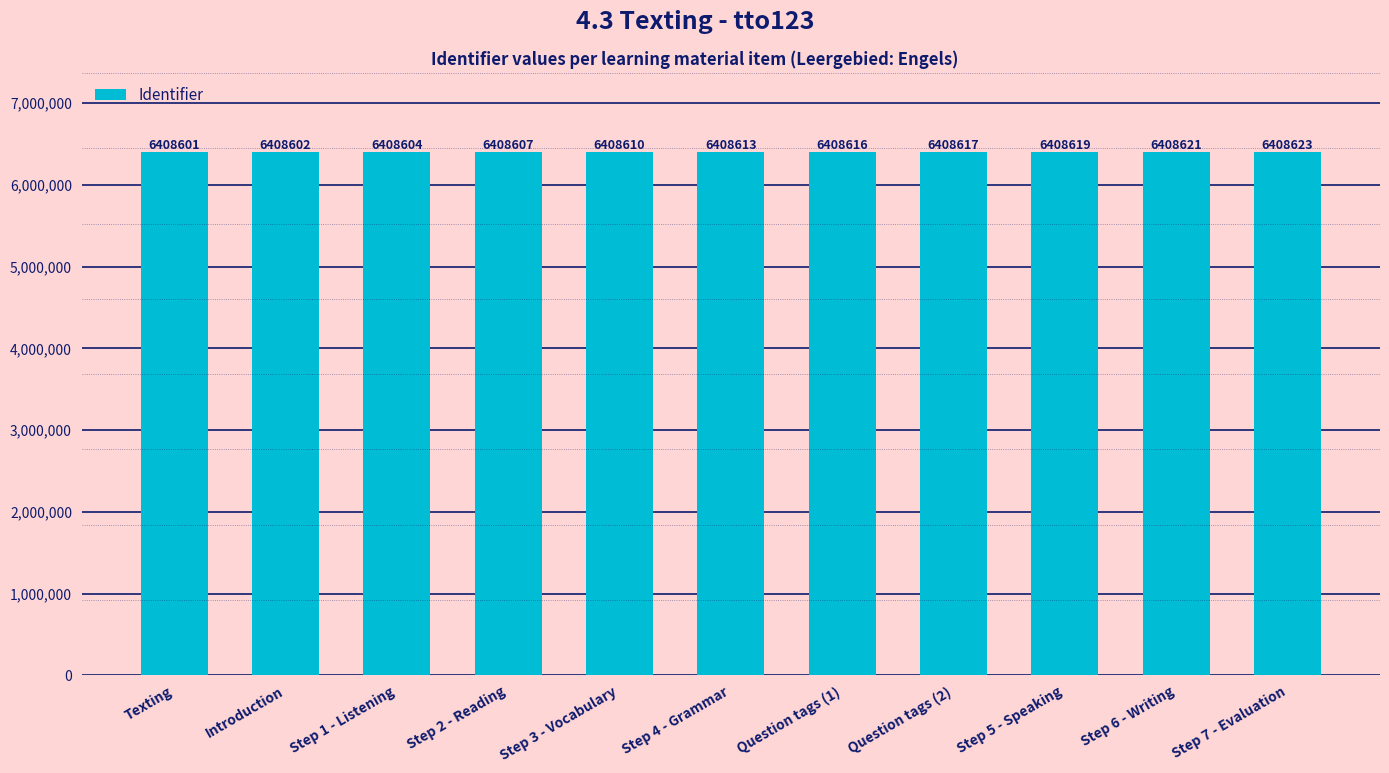

How many data points does each series have?

11